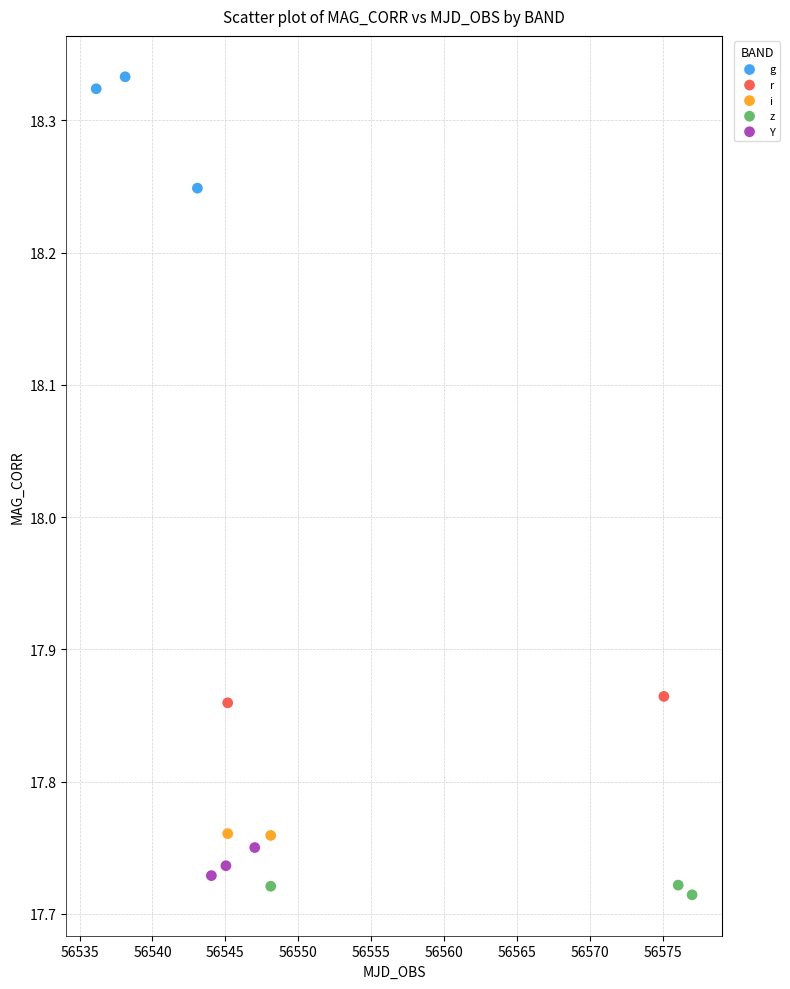

What are all the series names shown in the legend?

g, r, i, z, Y